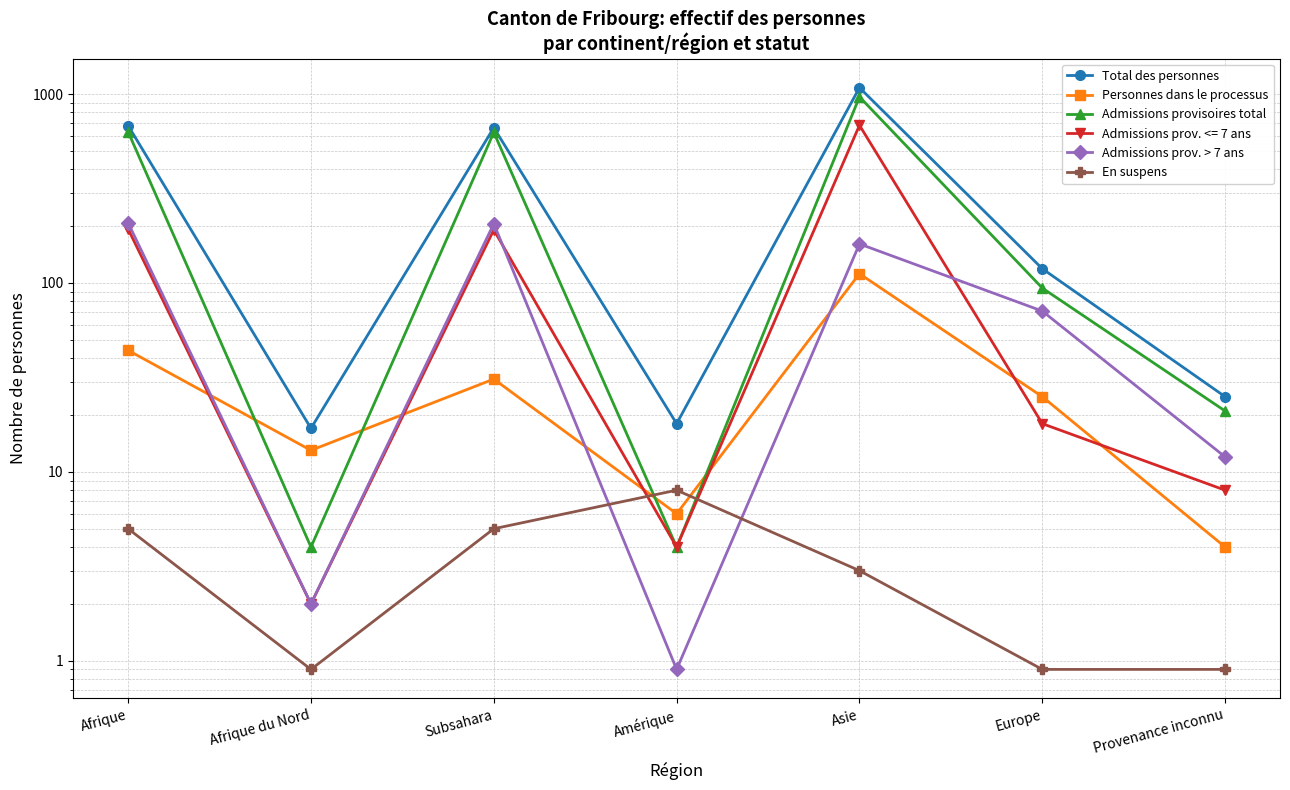

True or false: Admissions prov. > 7 ans has a value of 328.0 at Subsahara.

False